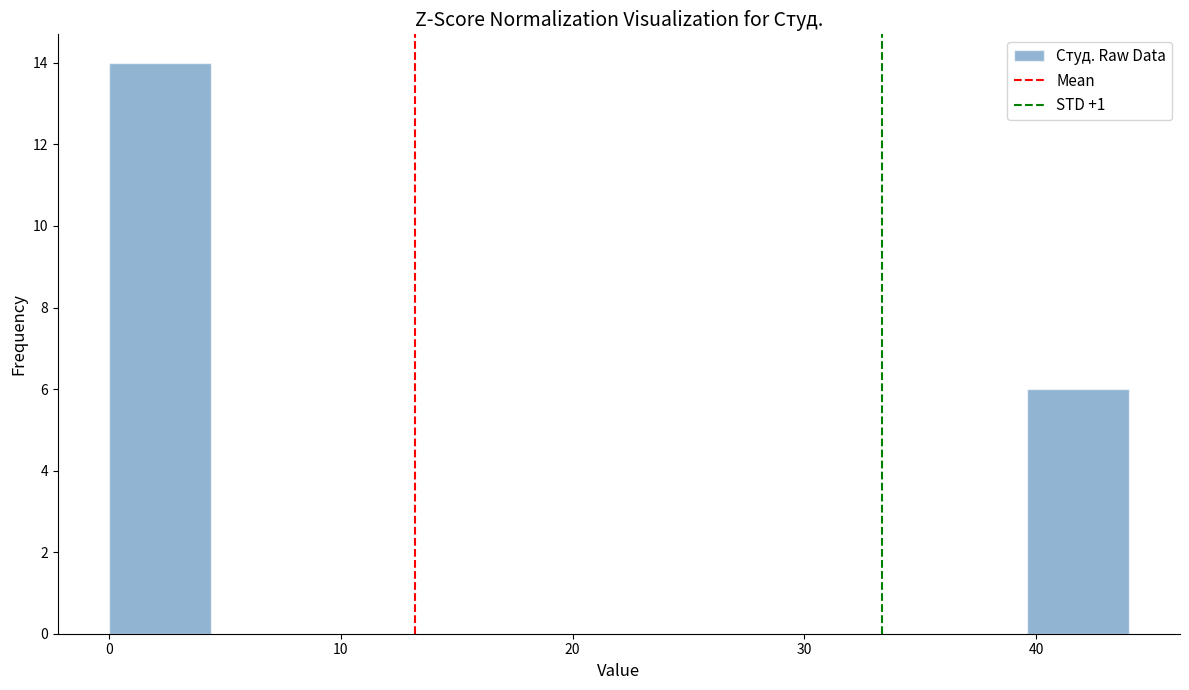

Reading left to right, list every bar in this chart as the range it spans on the x-axis followed by its height. Neither the bar edges nor the heights are printed on the chart, so give them approximately, as read against the axes.

0.0 to 4.4: 14
4.4 to 8.8: 0
8.8 to 13.2: 0
13.2 to 17.6: 0
17.6 to 22.0: 0
22.0 to 26.4: 0
26.4 to 30.8: 0
30.8 to 35.2: 0
35.2 to 39.6: 0
39.6 to 44.0: 6